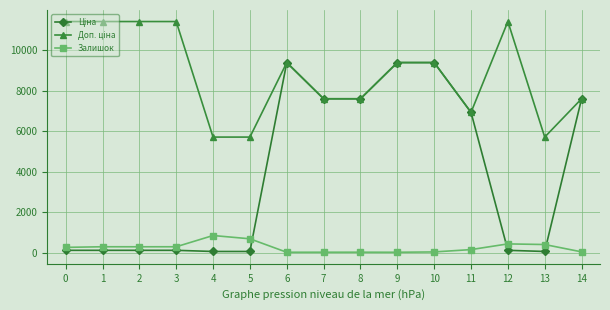

The value of Залишок at 12 is 431.0. True or false?

True